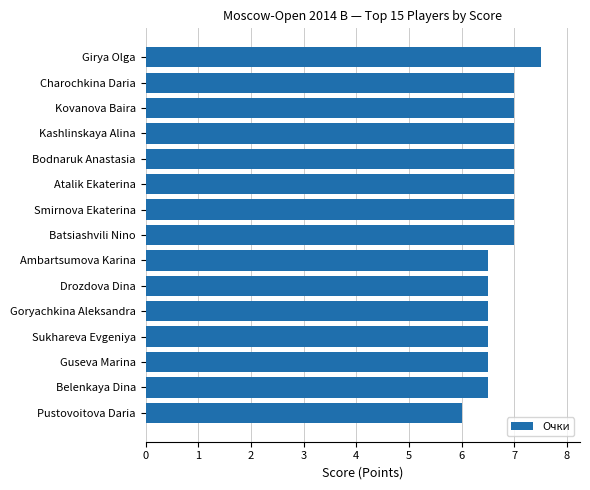

Which label corresponds to the smallest value in the chart?

Pustovoitova Daria